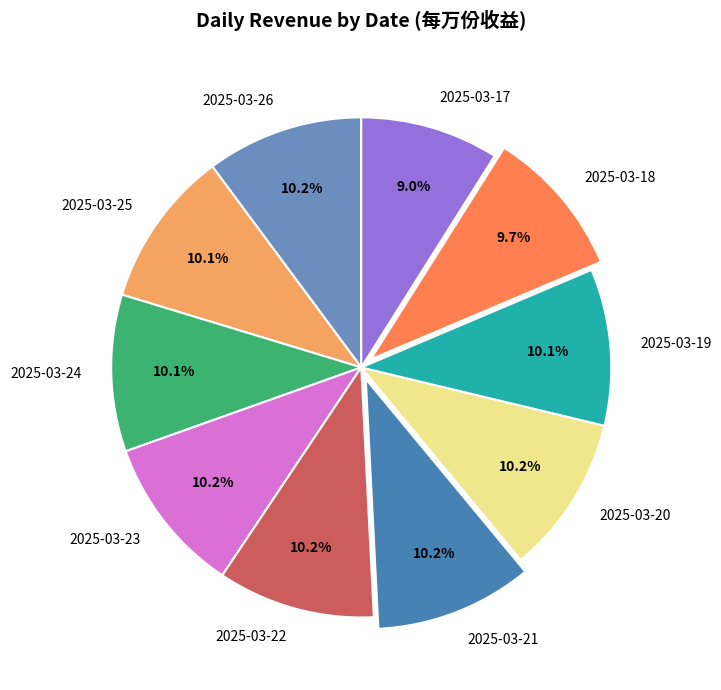

Is there any slice that represents more than half of the pie?

No